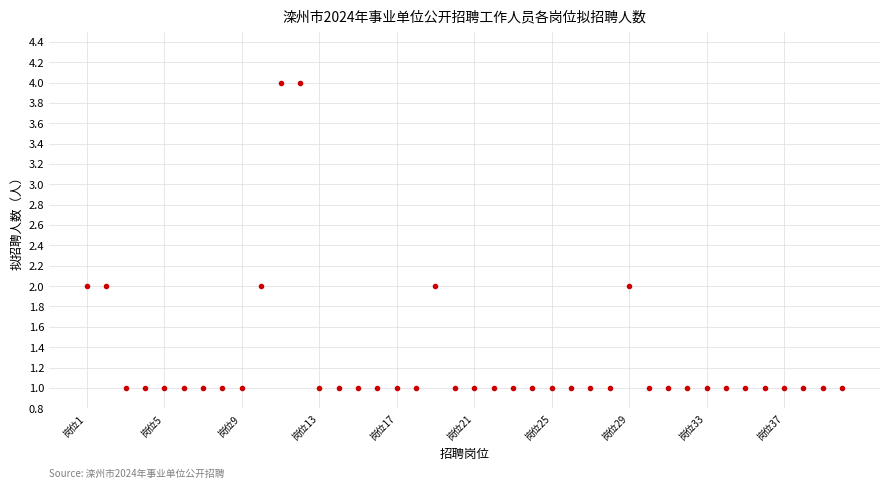

What is the sum of all values?

51